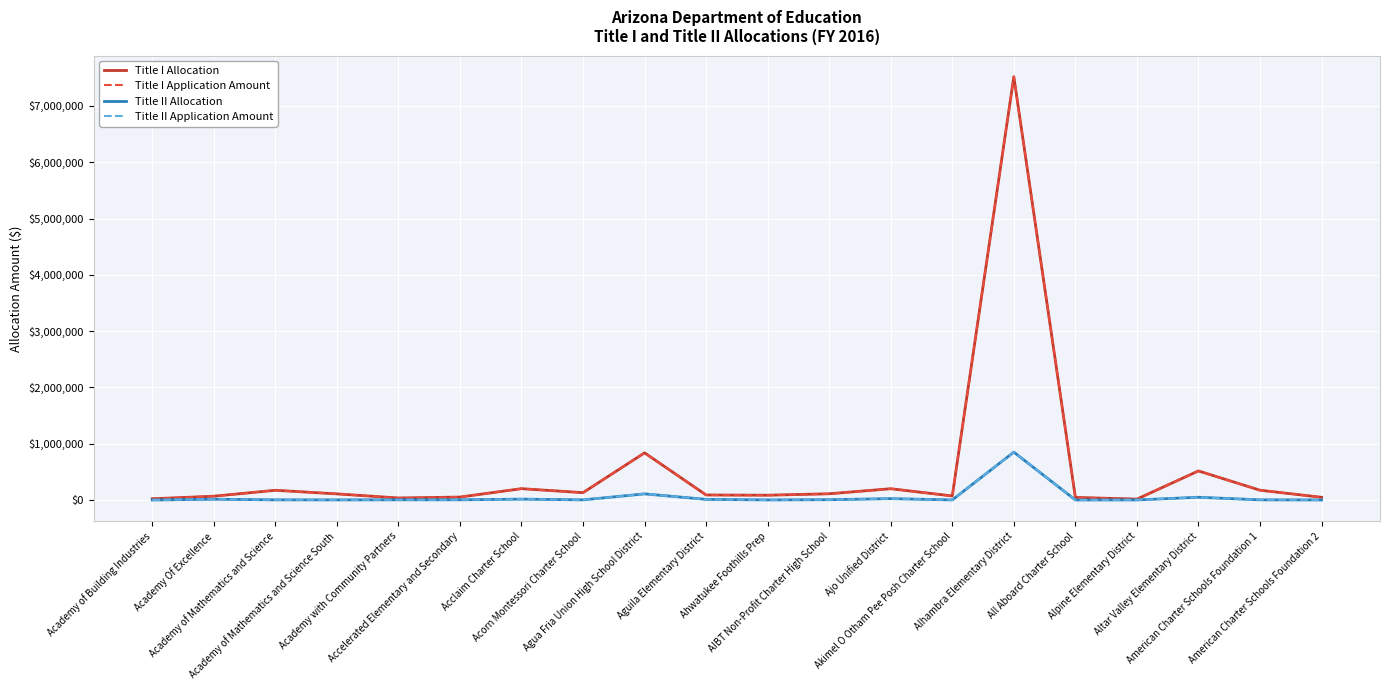

At which label is Title I Application Amount closest to 3767654?

Agua Fria Union High School District